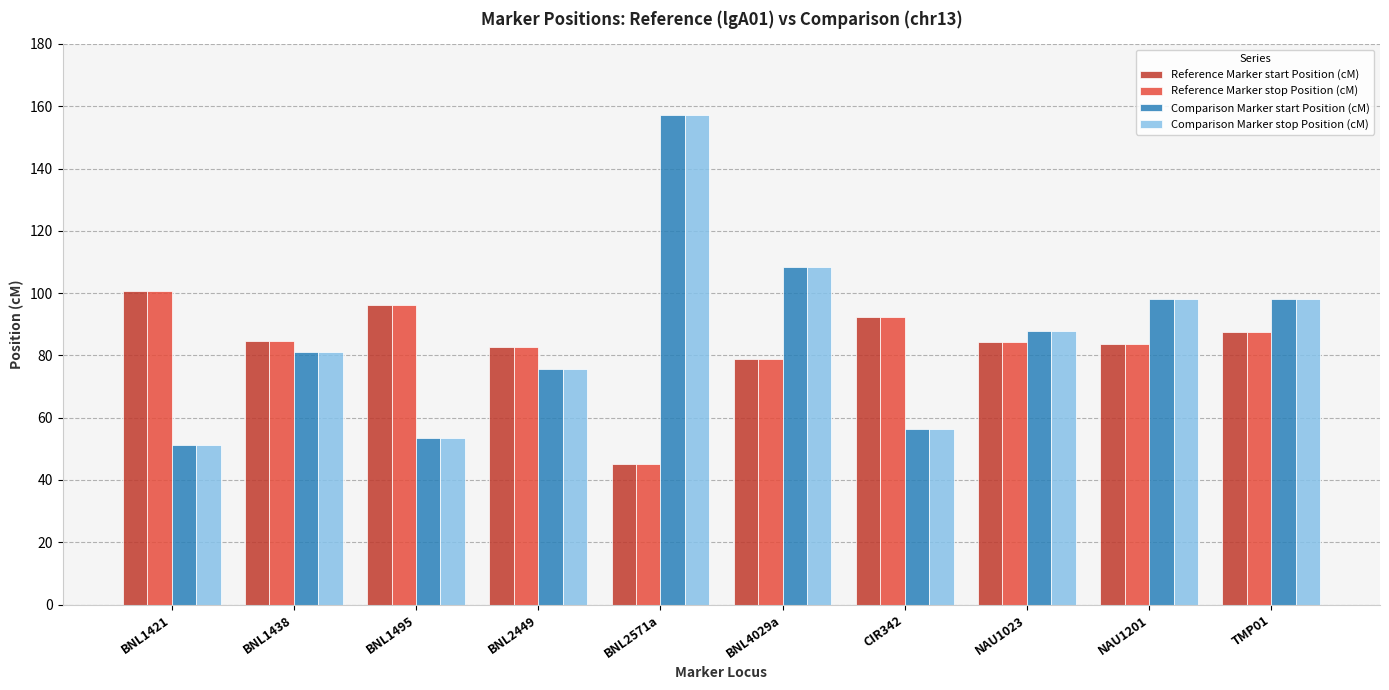

What are all the series names shown in the legend?

Reference Marker start Position (cM), Reference Marker stop Position (cM), Comparison Marker start Position (cM), Comparison Marker stop Position (cM)